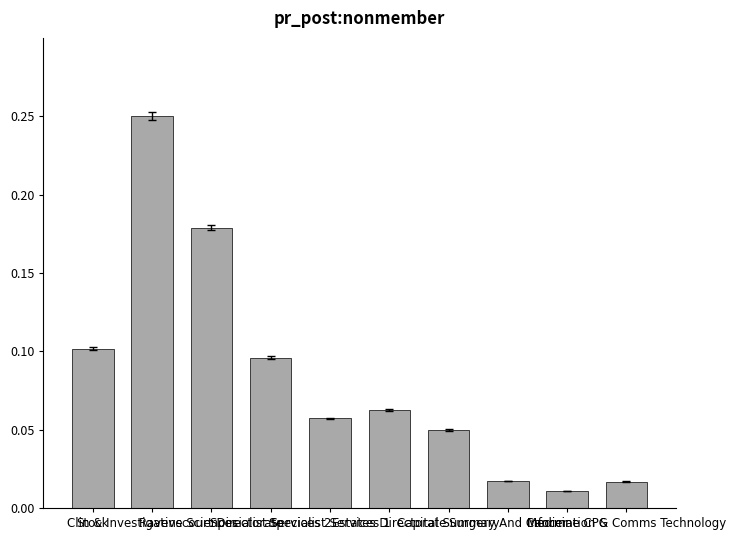

Rank the categories by value from highest to lowest.

Clin & Investigative Sciences, Ravenscourt Directorate, Stock, Specialist Services 2, Estates Directorate, Specialist Services 1, Capital Summary, Surgery And Cancer, Information & Comms Technology, Medicine CPG